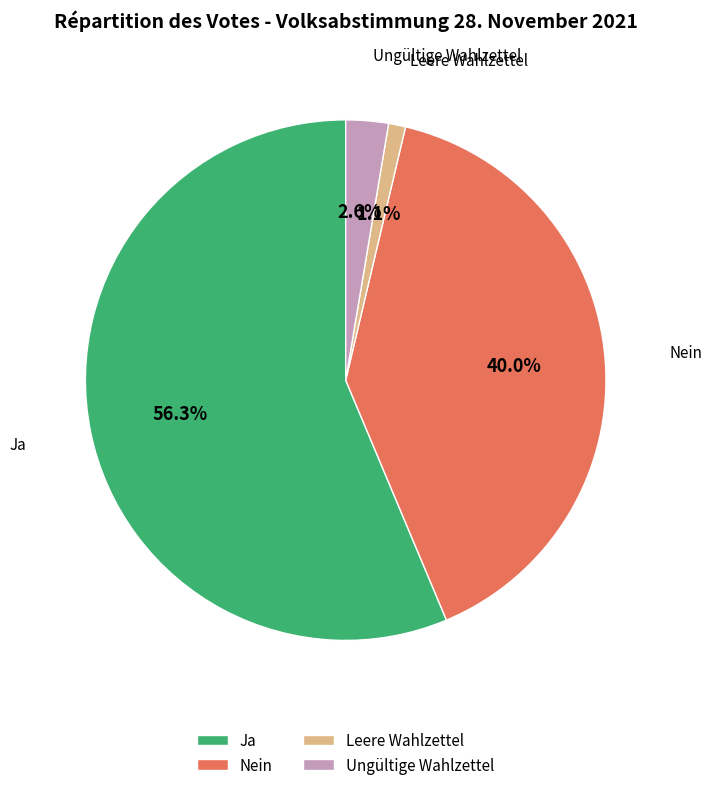

To the nearest percent, what is the difference between the Nein and Ja slice percentages?

16%